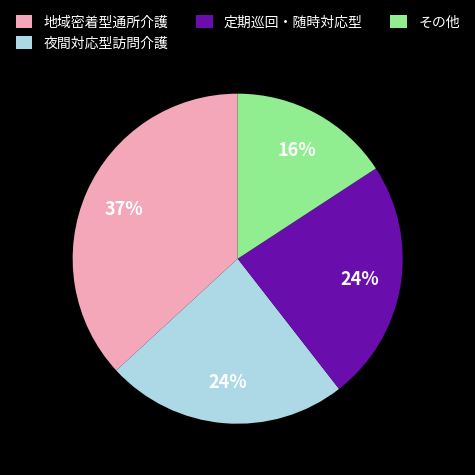

The 夜間対応型訪問介護 slice represents 24% of the pie. True or false?

True